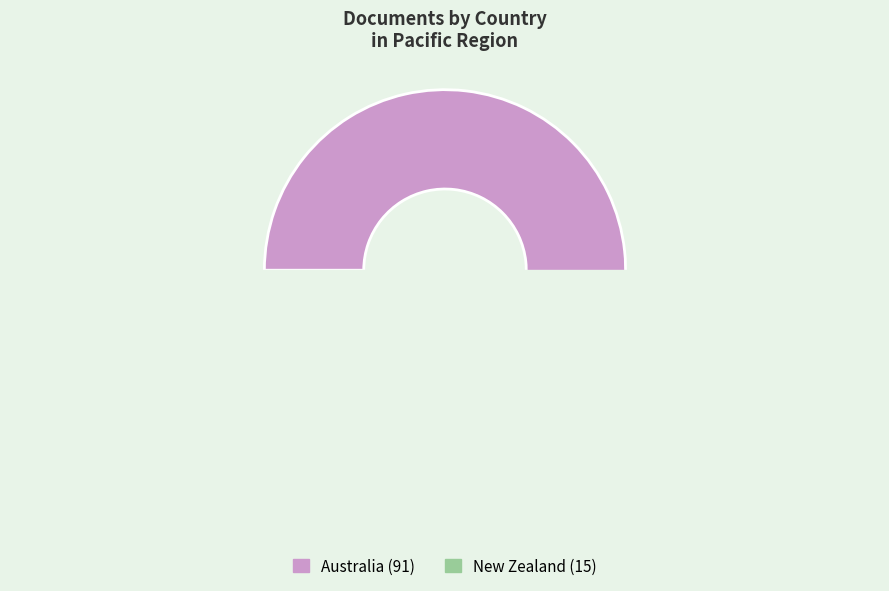

Does Australia represent more than half of the total?

Yes